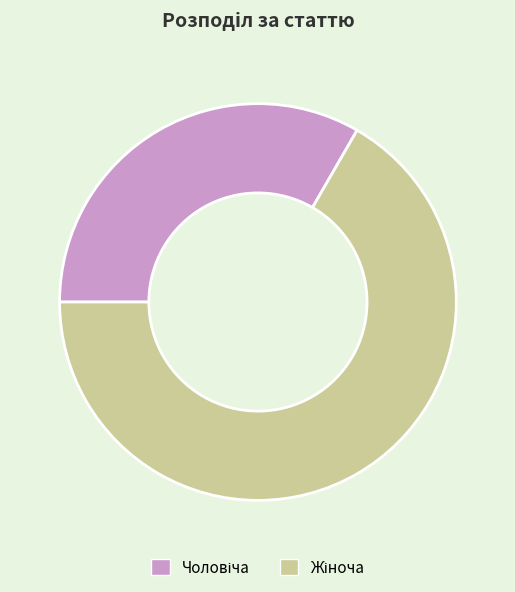

Is there a majority slice in this chart?

Yes